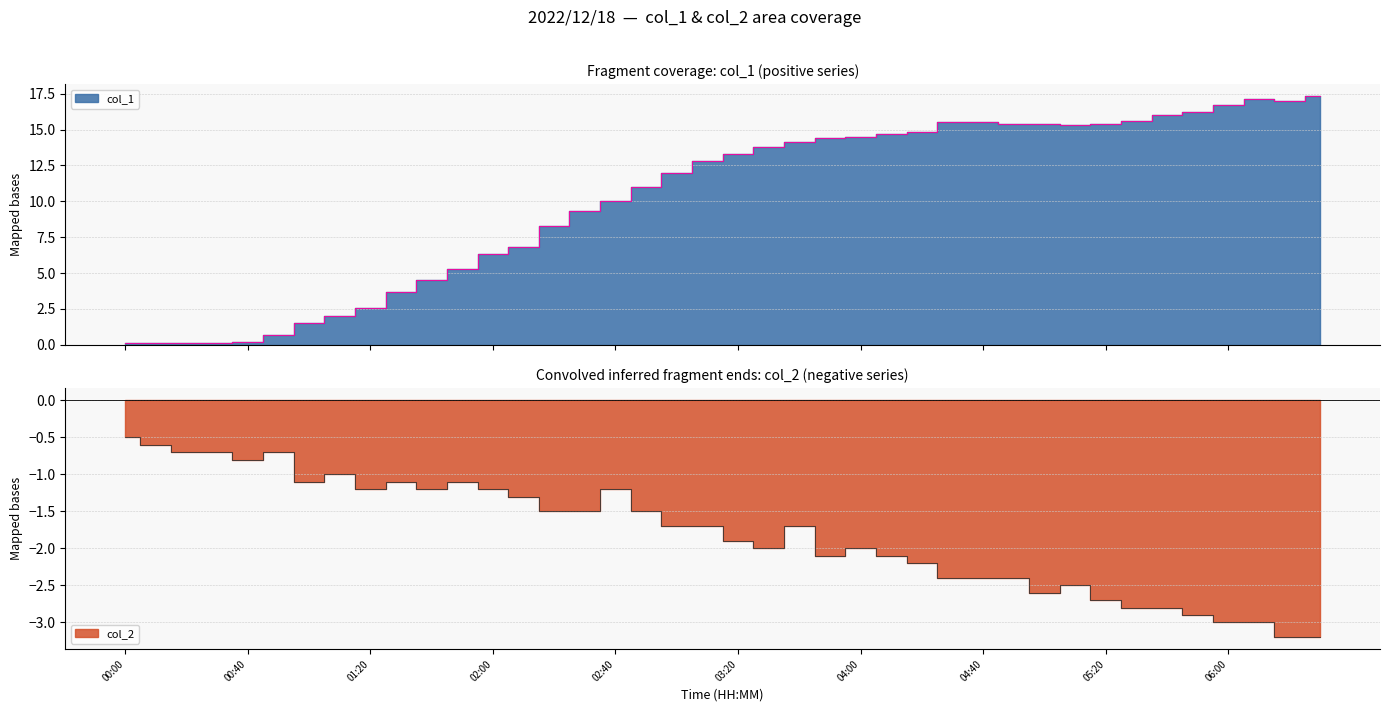

What is the value of the col_2 point at the 4th from the left?

-0.7